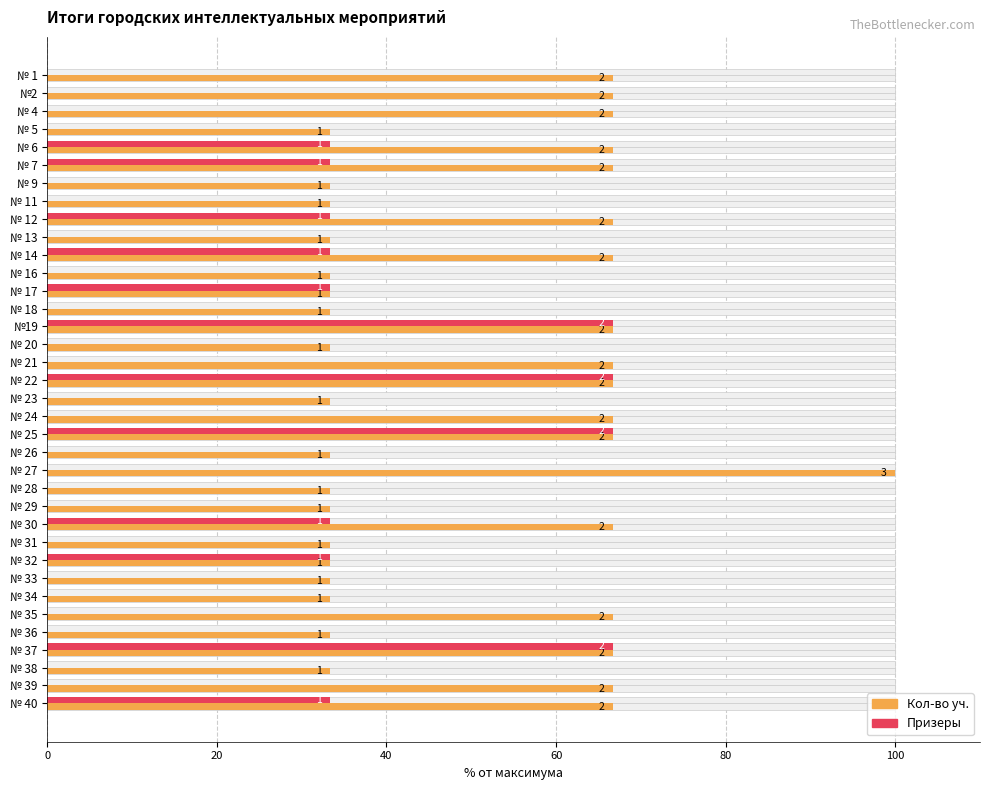

Reading right to left, what are all the values shown in this chart?

Кол-во уч.: 66.7	66.7	33.3	66.7	33.3	66.7	33.3	33.3	33.3	33.3	66.7	33.3	33.3	100.0	33.3	66.7	66.7	33.3	66.7	66.7	33.3	66.7	33.3	33.3	33.3	66.7	33.3	66.7	33.3	33.3	66.7	66.7	33.3	66.7	66.7	66.7
Призеры: 33.3	0.0	0.0	66.7	0.0	0.0	0.0	0.0	33.3	0.0	33.3	0.0	0.0	0.0	0.0	66.7	0.0	0.0	66.7	0.0	0.0	66.7	0.0	33.3	0.0	33.3	0.0	33.3	0.0	0.0	33.3	33.3	0.0	0.0	0.0	0.0